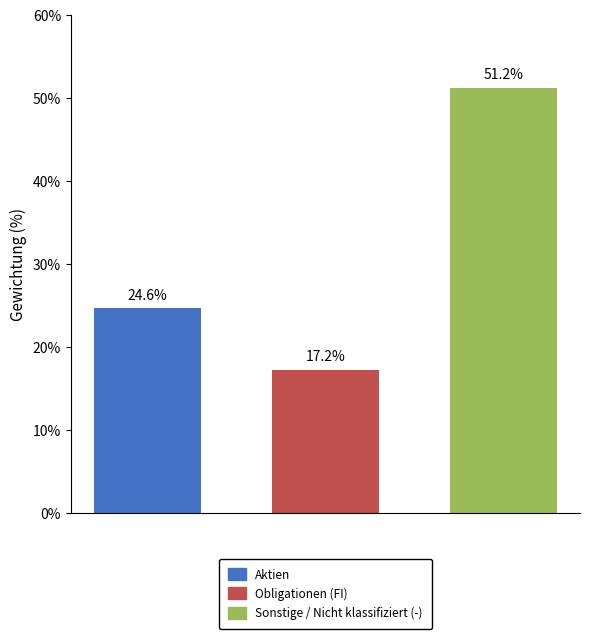

Are the bars grouped side by side (vs. stacked)?

No